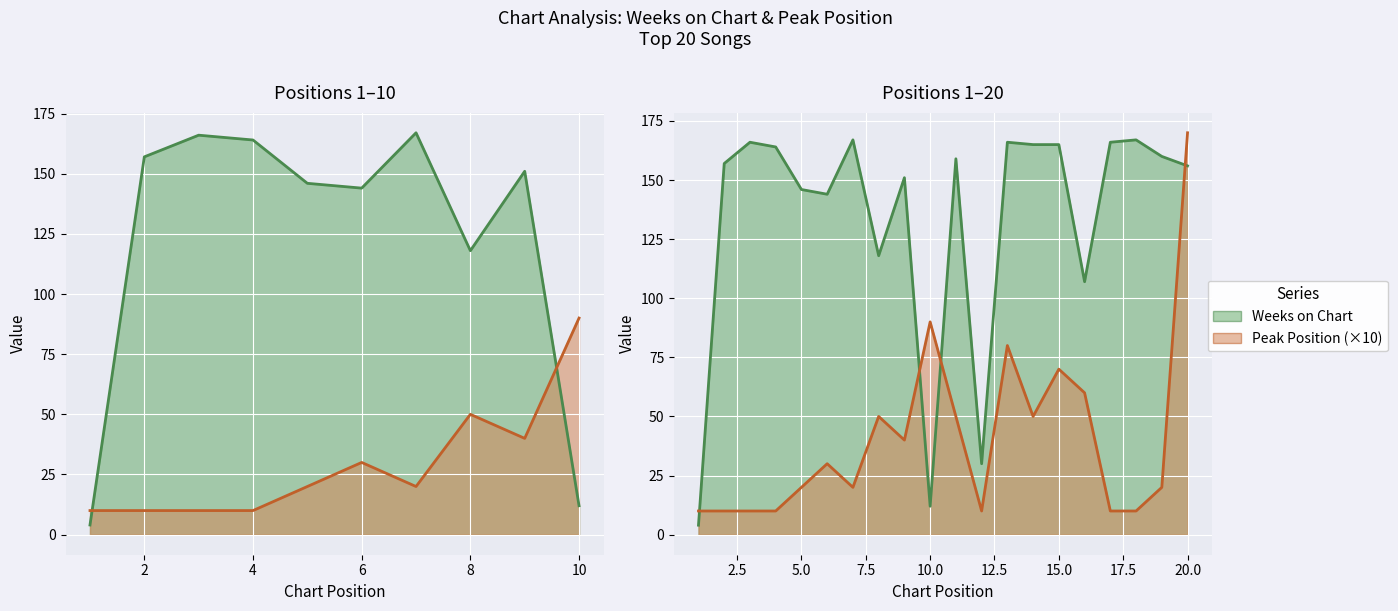

At which label does Peak Position reach its minimum?

1